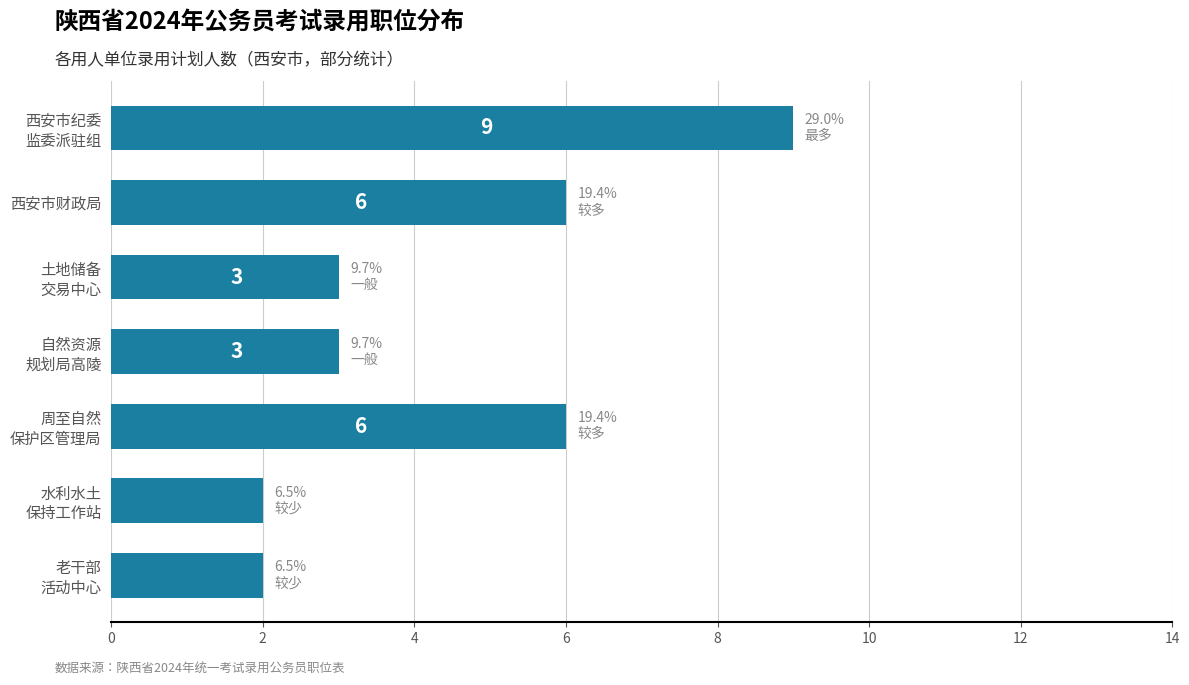

What is the average value?

4